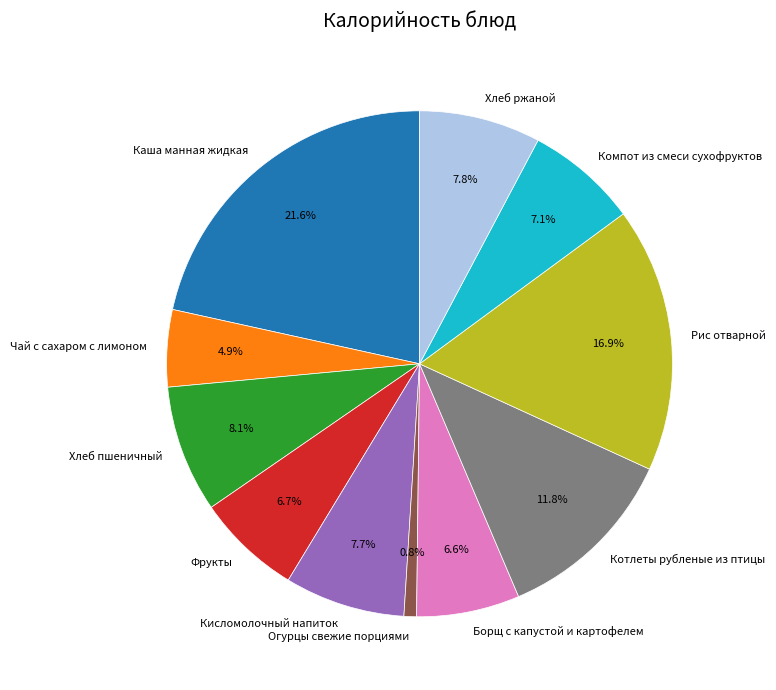

Between Фрукты and Котлеты рубленые из птицы, which is larger?

Котлеты рубленые из птицы